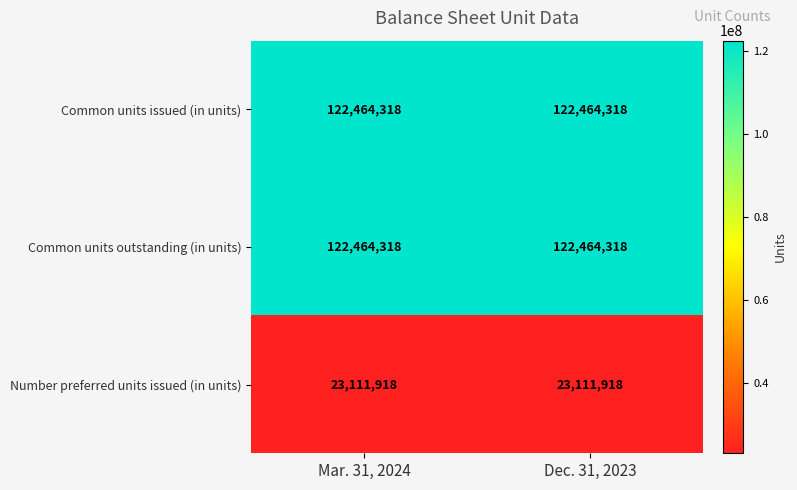

What is the minimum value shown in the chart?

23111918